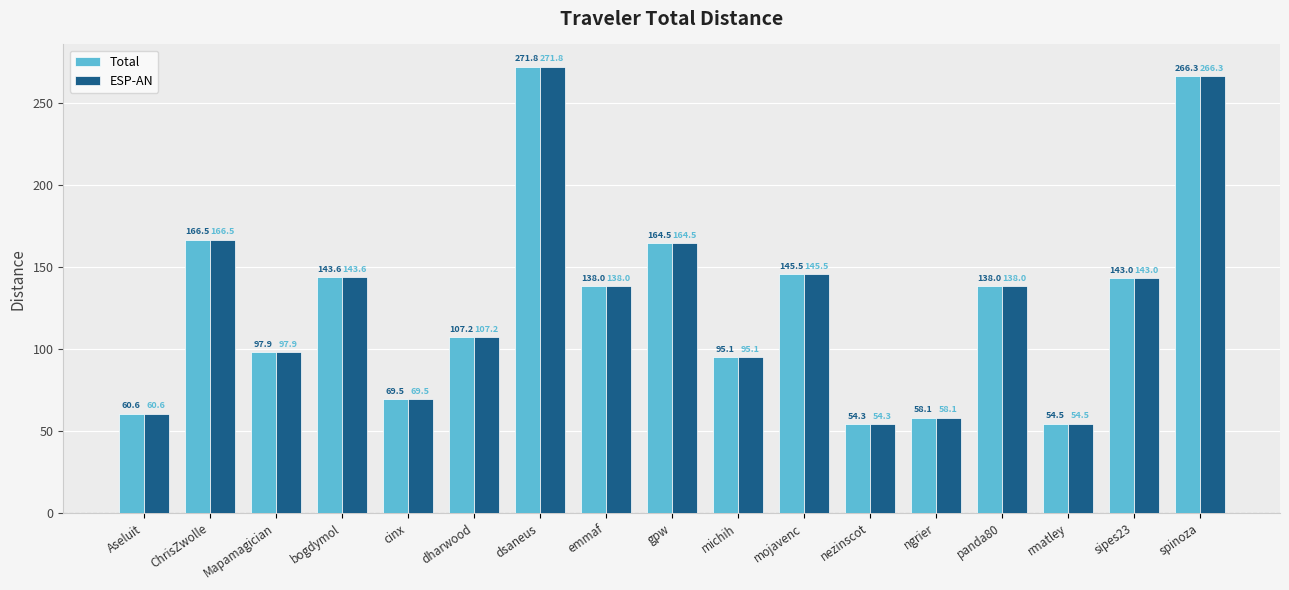

Does the chart contain stacked bars?

No